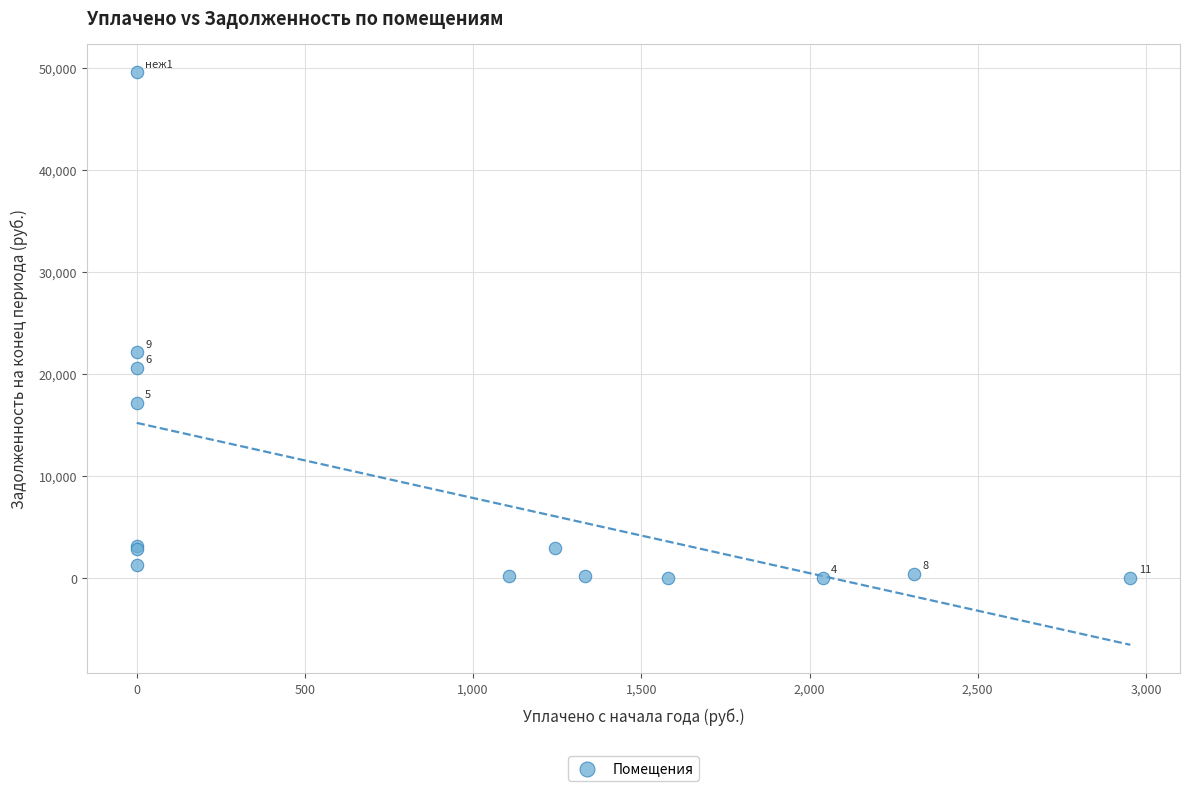

What Y value in the scatter plot is closest to 24774?

22108.1